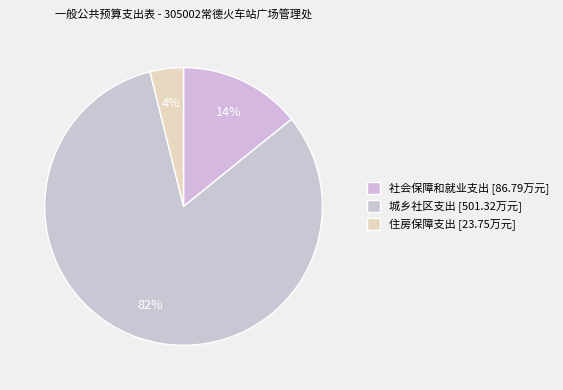

Which category accounts for the majority?

城乡社区支出